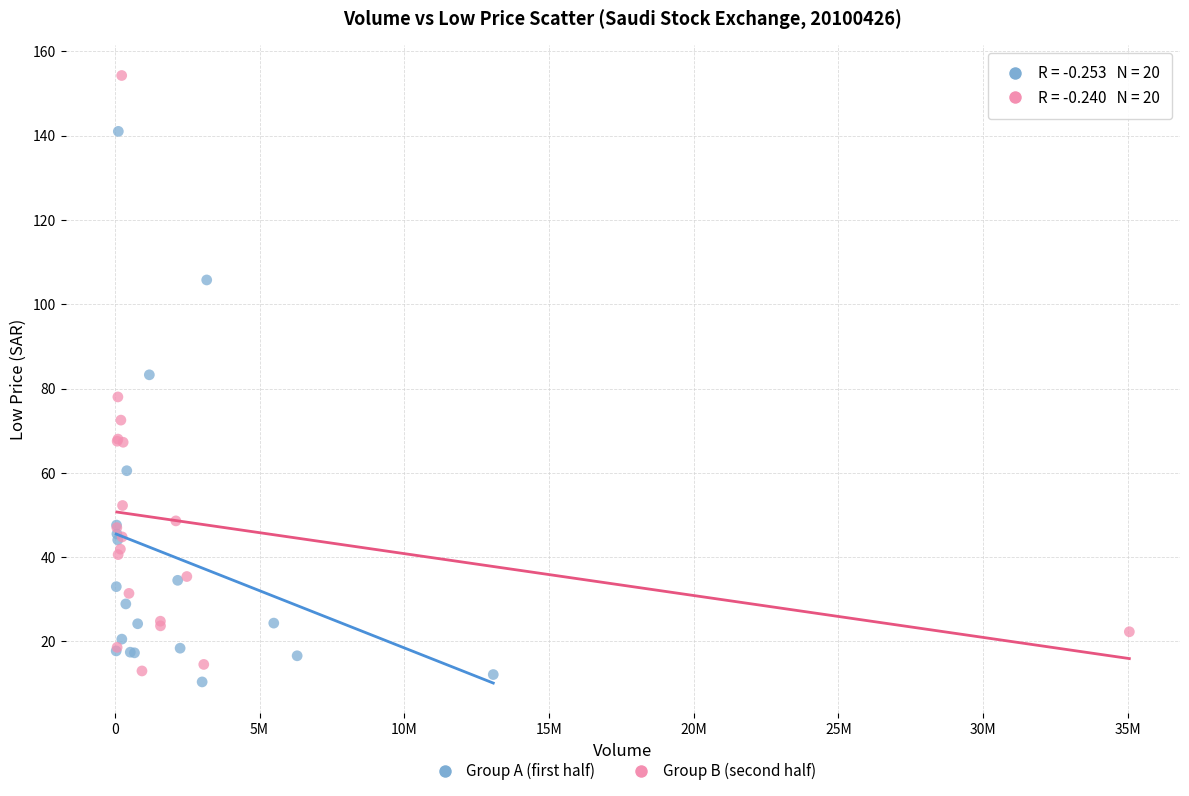

Which series has the widest spread of Y values?

Group B (second half)